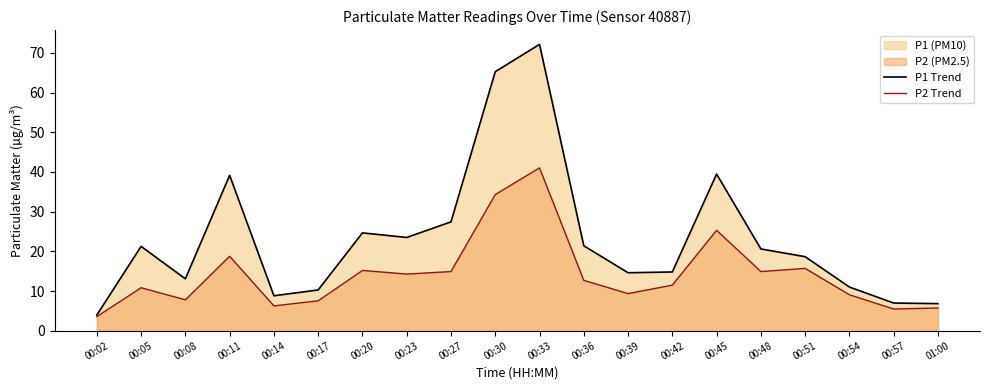

Reading left to right, what are all the values shown in this chart?

P1 Trend: 00:02=4.0	00:05=21.2	00:08=13.1	00:11=39.1	00:14=8.8	00:17=10.3	00:20=24.6	00:23=23.5	00:27=27.4	00:30=65.3	00:33=72.2	00:36=21.4	00:39=14.6	00:42=14.8	00:45=39.5	00:48=20.6	00:51=18.6	00:54=11.0	00:57=7.0	01:00=6.8
P2 Trend: 00:02=3.5	00:05=10.8	00:08=7.8	00:11=18.8	00:14=6.2	00:17=7.5	00:20=15.2	00:23=14.3	00:27=14.9	00:30=34.3	00:33=41.0	00:36=12.7	00:39=9.3	00:42=11.5	00:45=25.3	00:48=14.9	00:51=15.7	00:54=9.1	00:57=5.5	01:00=5.7